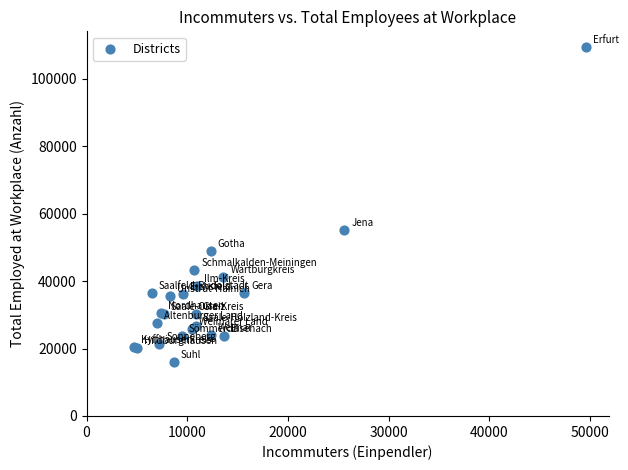

What Y value in the scatter plot is closest to 62651?

55192